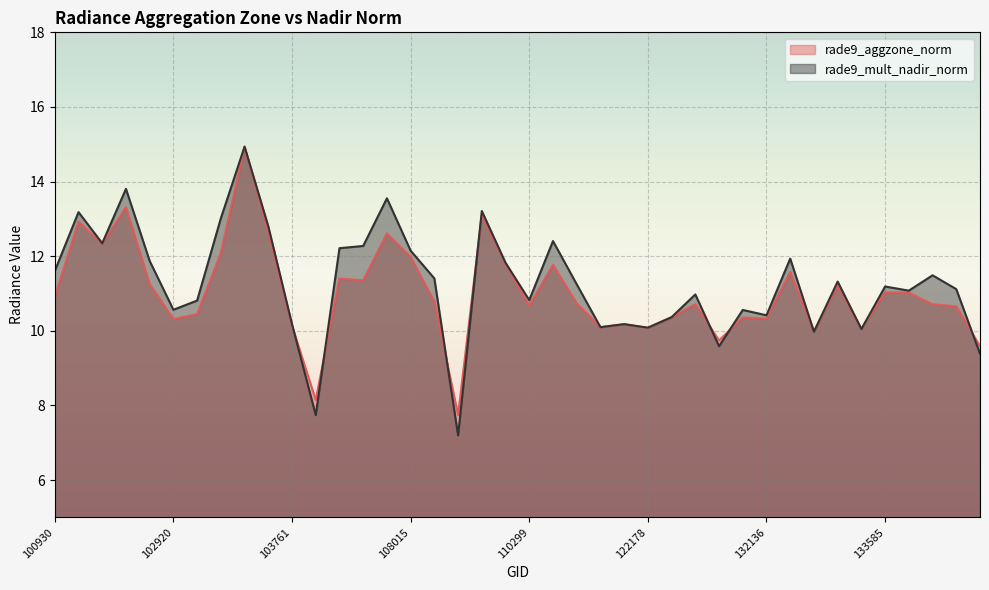

Read the rade9_aggzone_norm value at 115764.

10.1